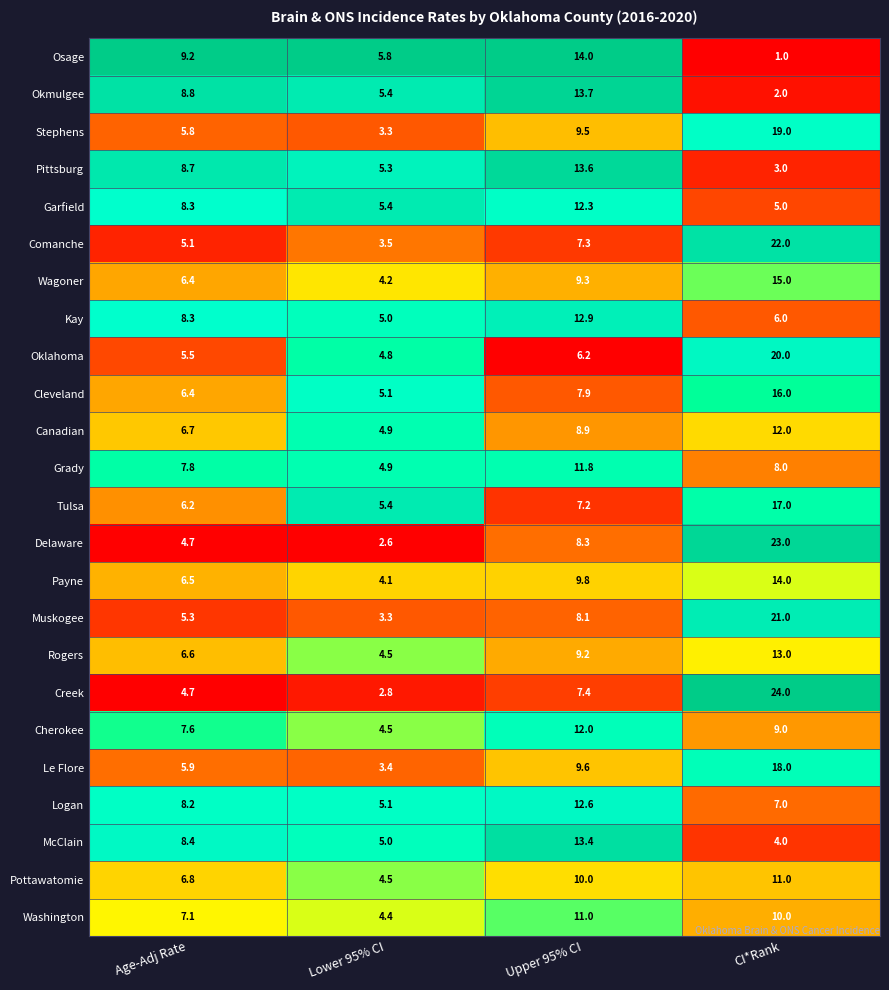

Is it true that Tulsa equals 1.7 at Age-Adj Rate?

False